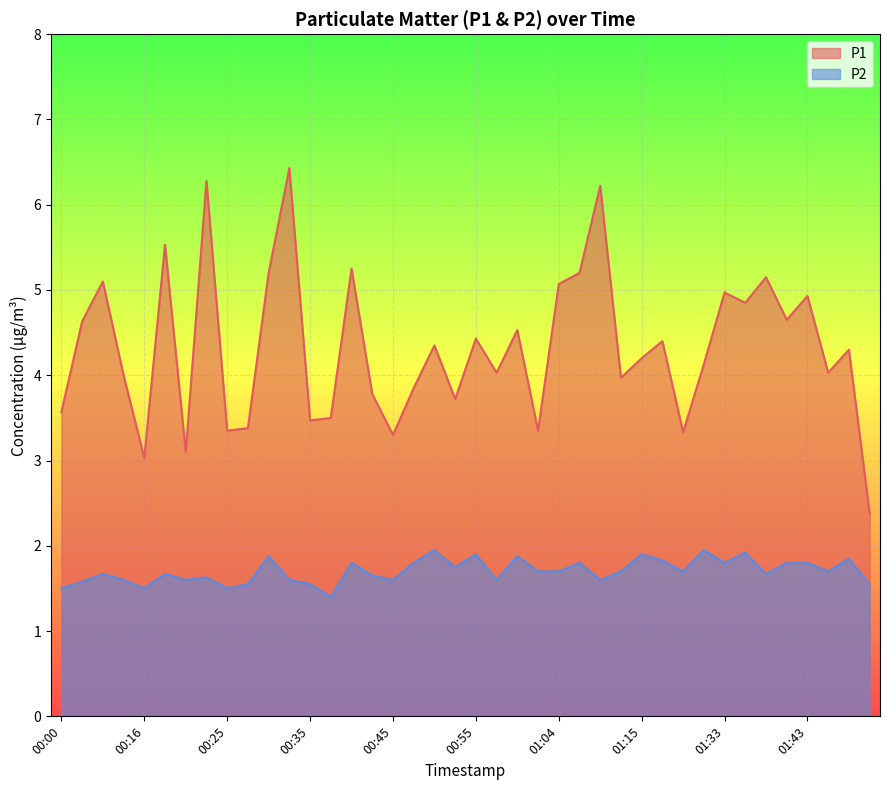

True or false: P1 and P2 intersect in this chart.

False